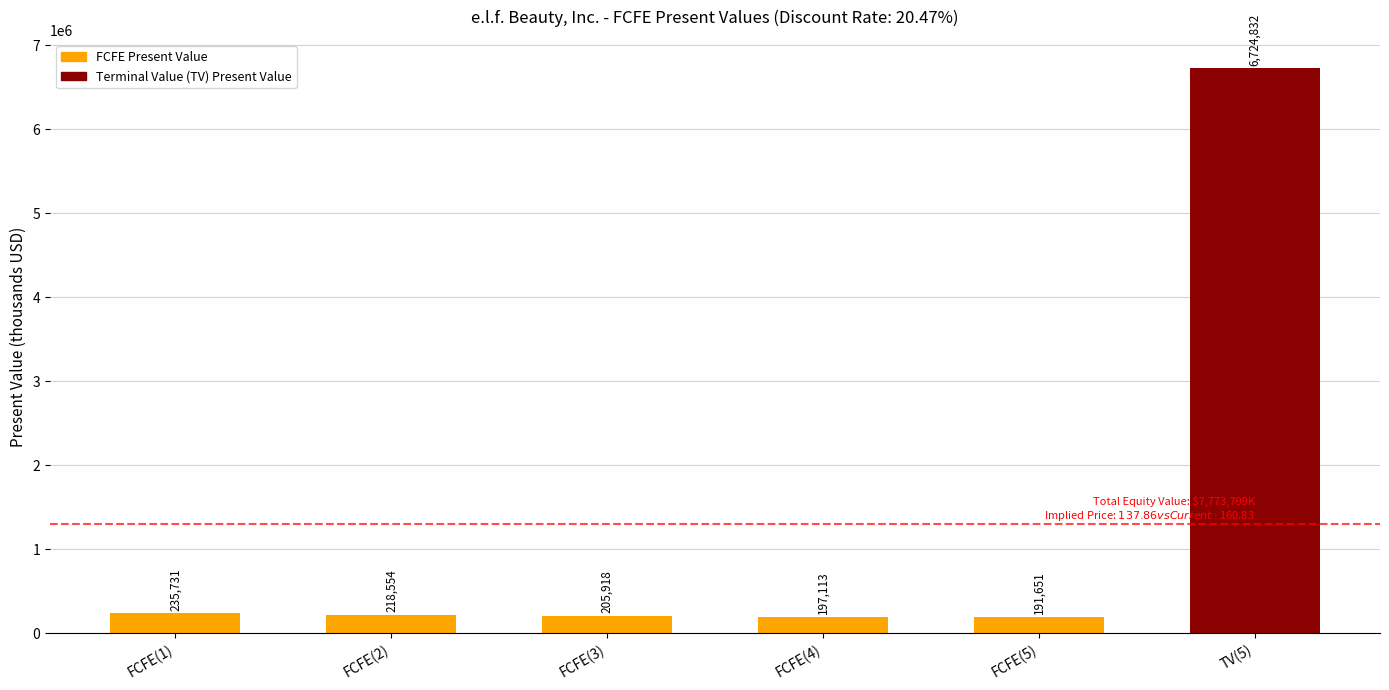

What is the smallest value displayed?

191651